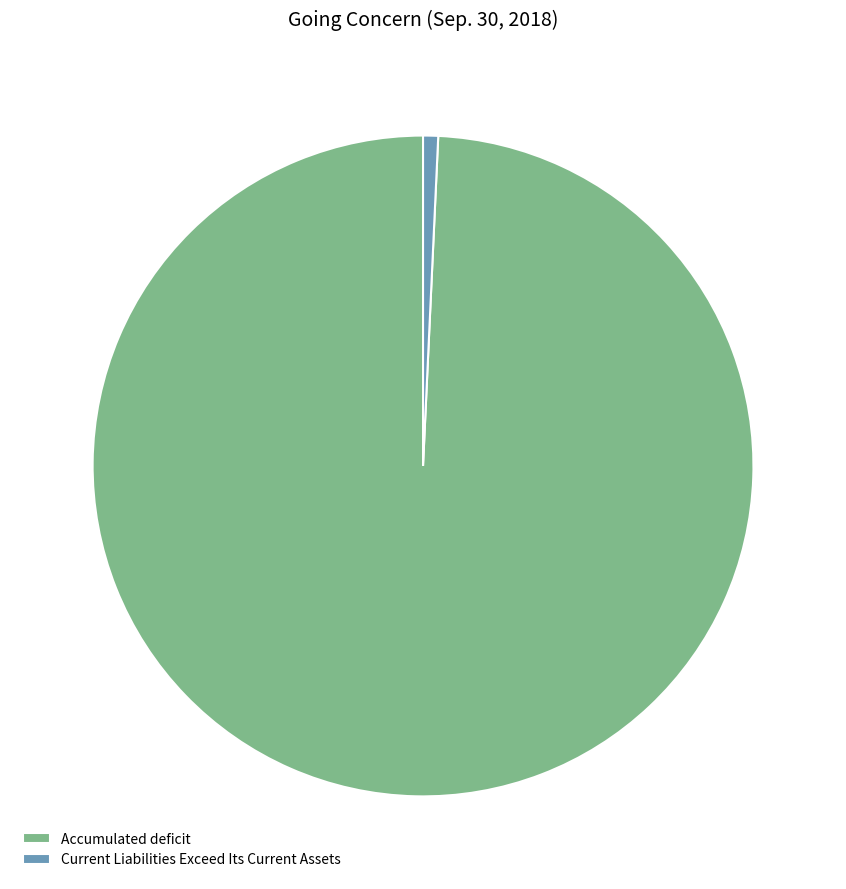

How many segments does this pie chart have?

2